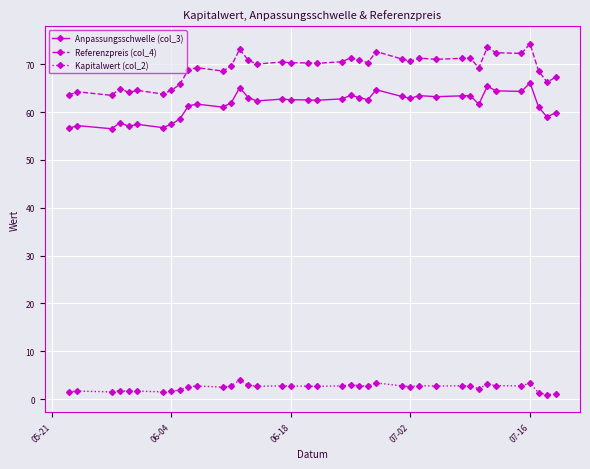

What is the average value of the Referenzpreis (col_4) series?

69.2